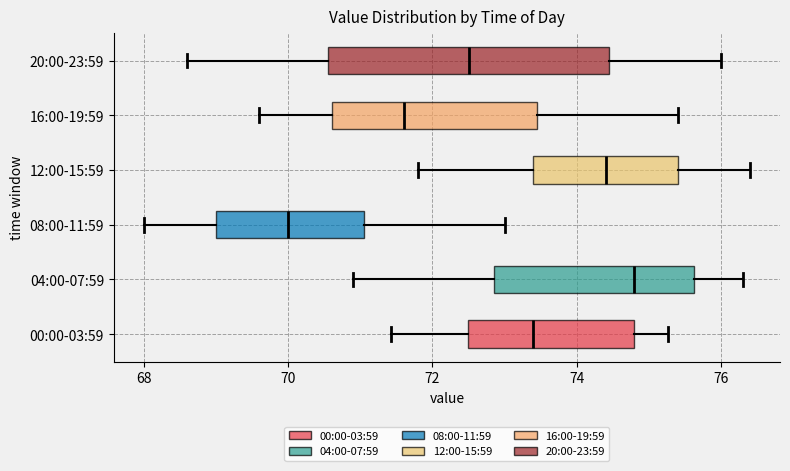

Which box's median line is the furthest to the left?

08:00-11:59